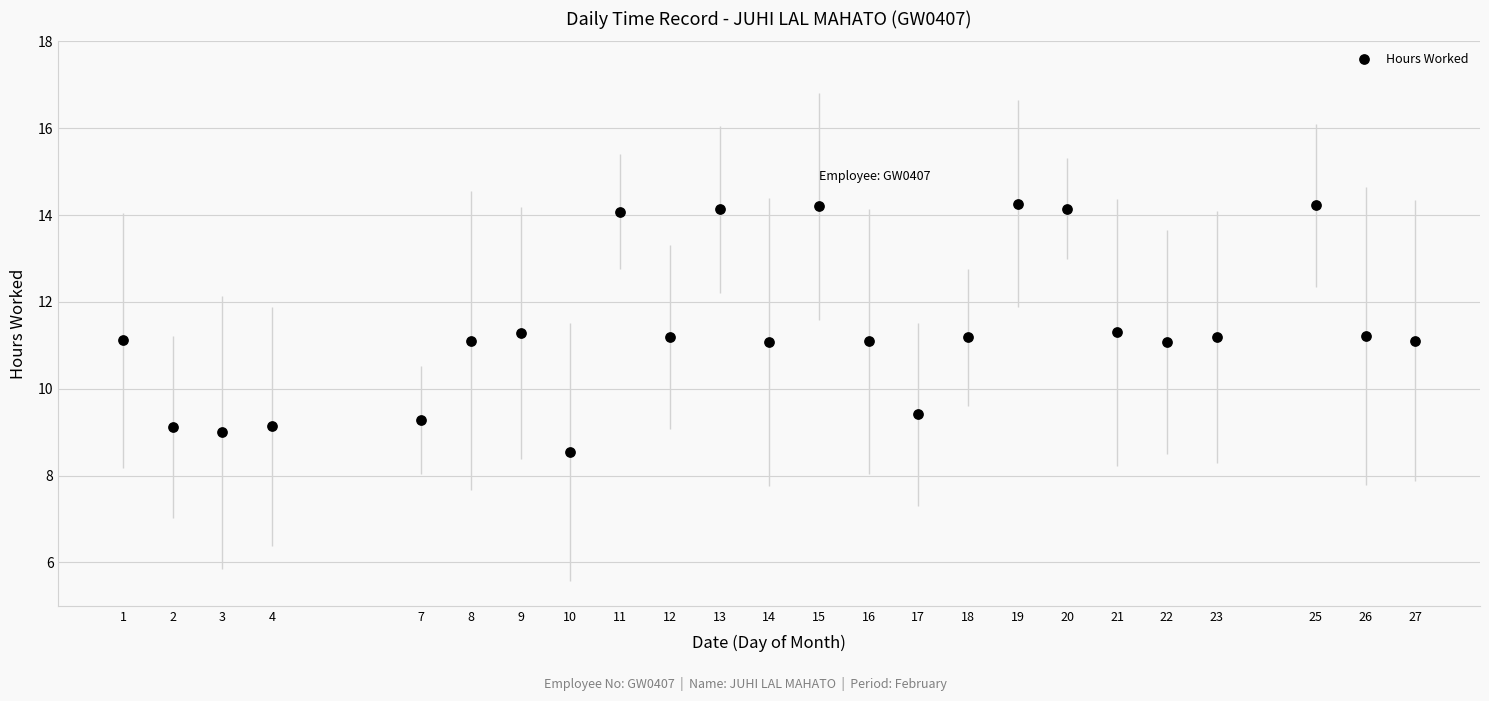

What is the range of X values (max minus min)?

26.0